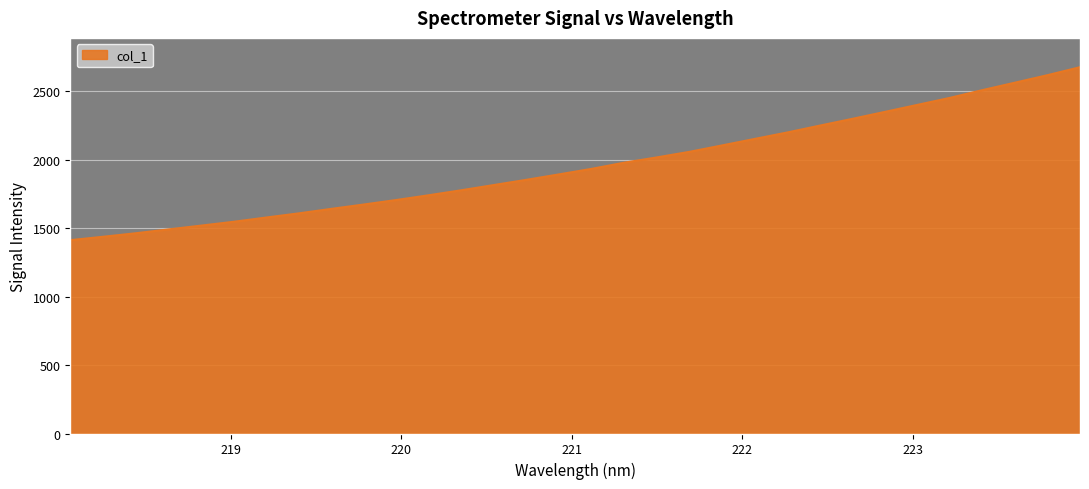

What is the difference between the maximum and minimum values?

1263.3